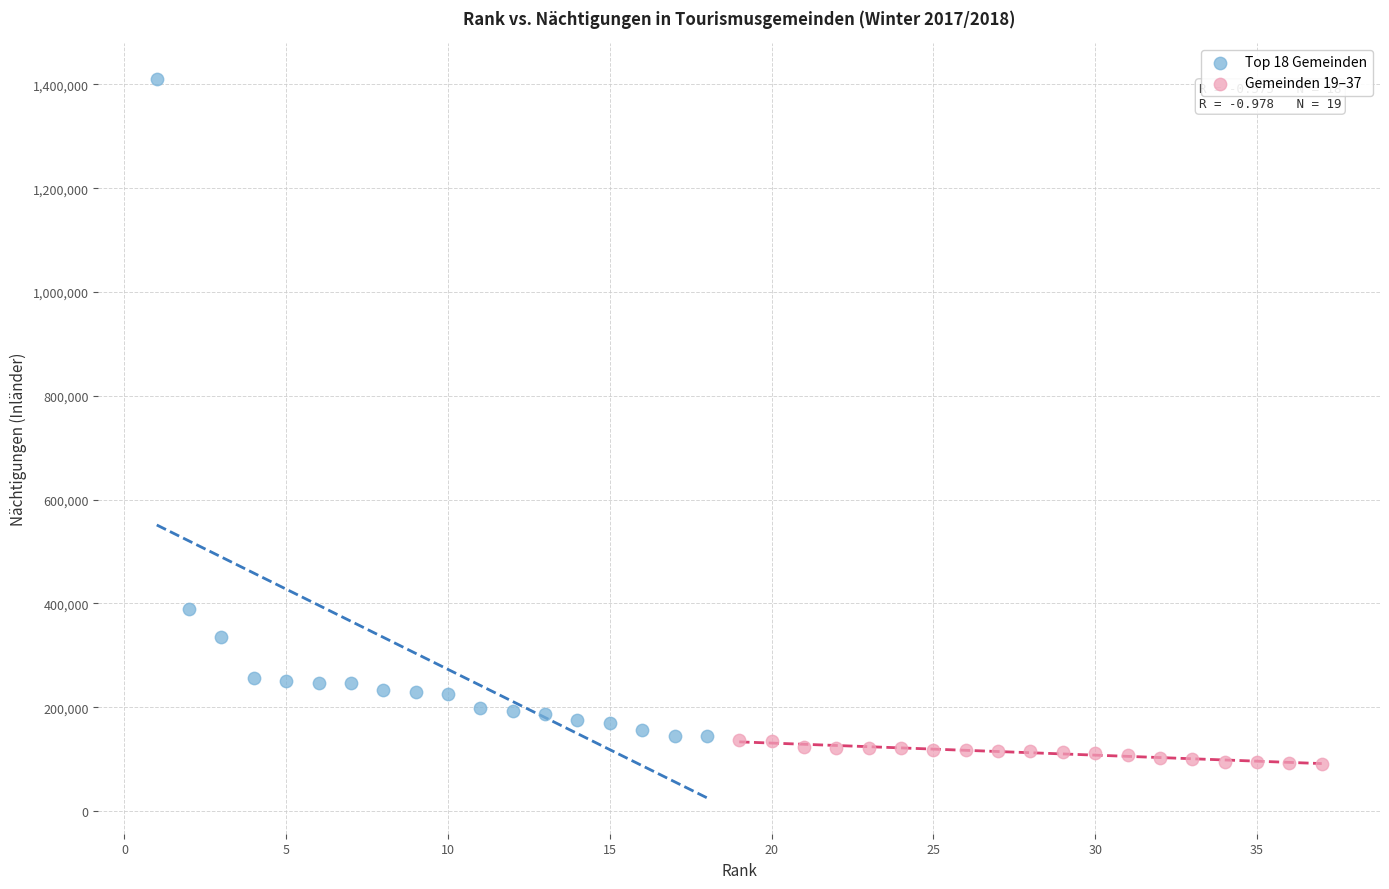

Which series reaches the maximum Y coordinate?

Top 18 Gemeinden